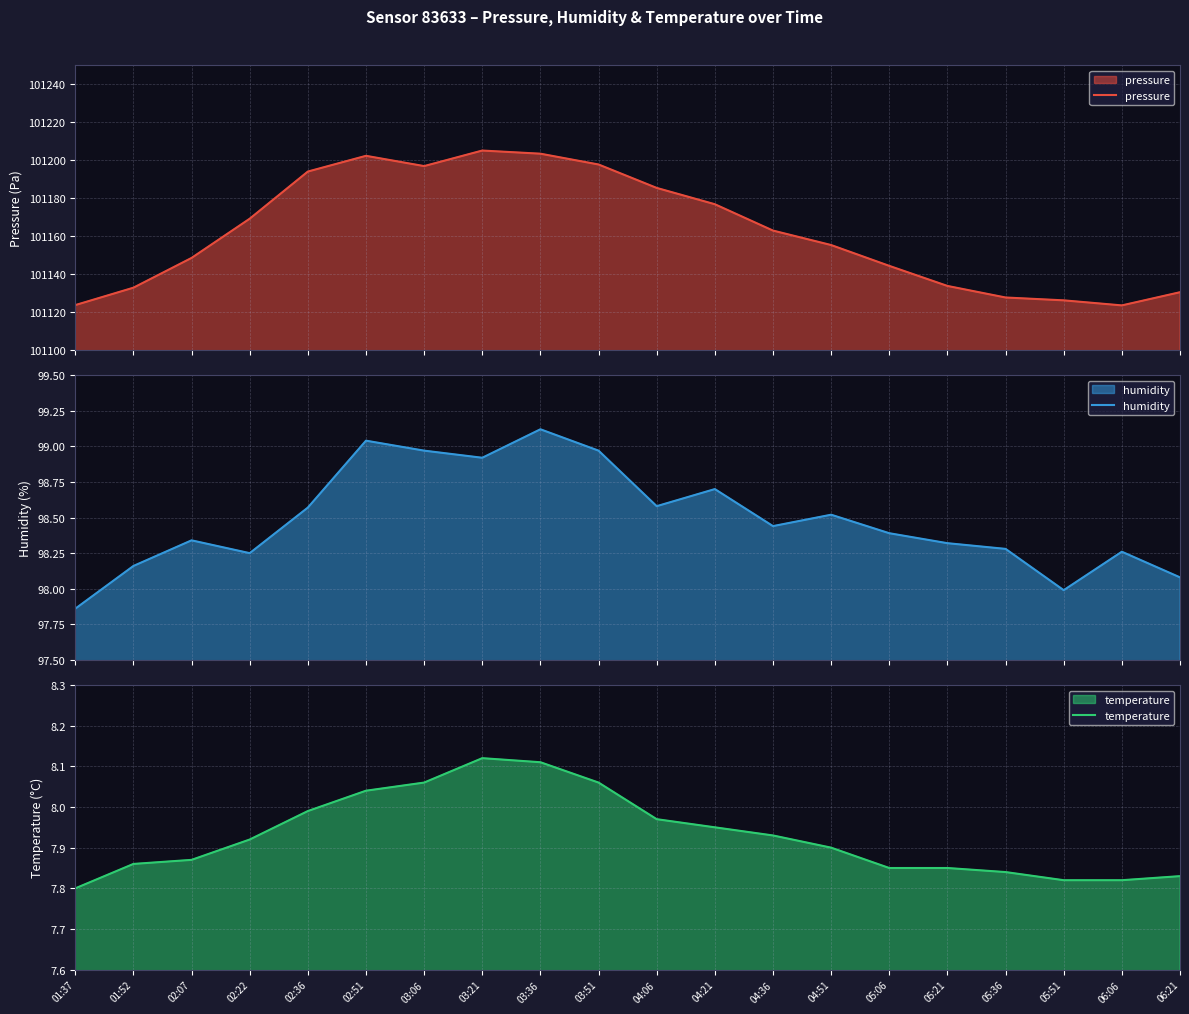

What is the smallest value displayed?

7.8